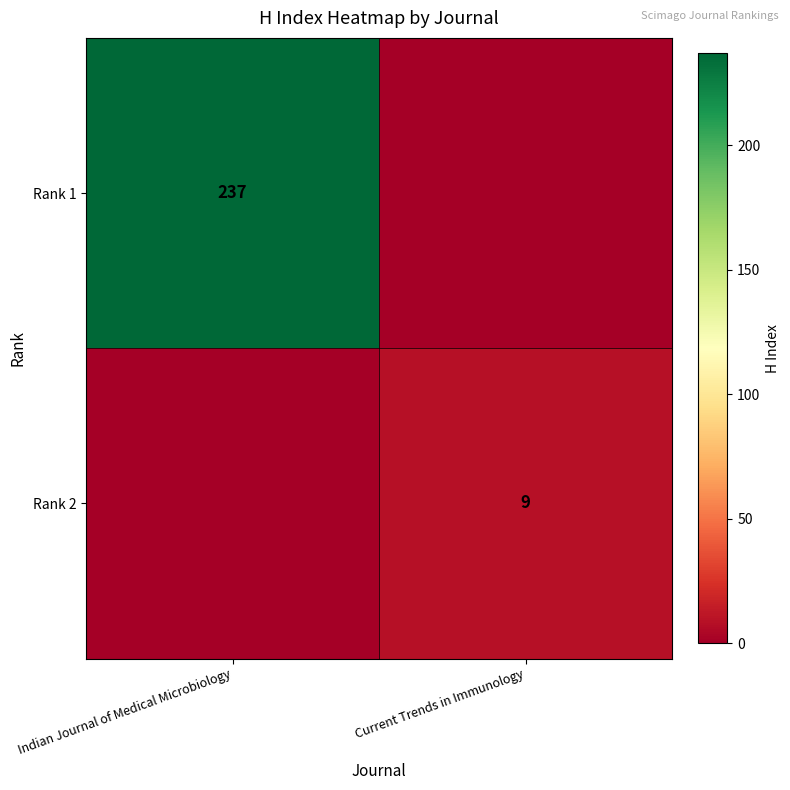

True or false: Rank 1 has a value of 237 at Indian Journal of Medical Microbiology.

True